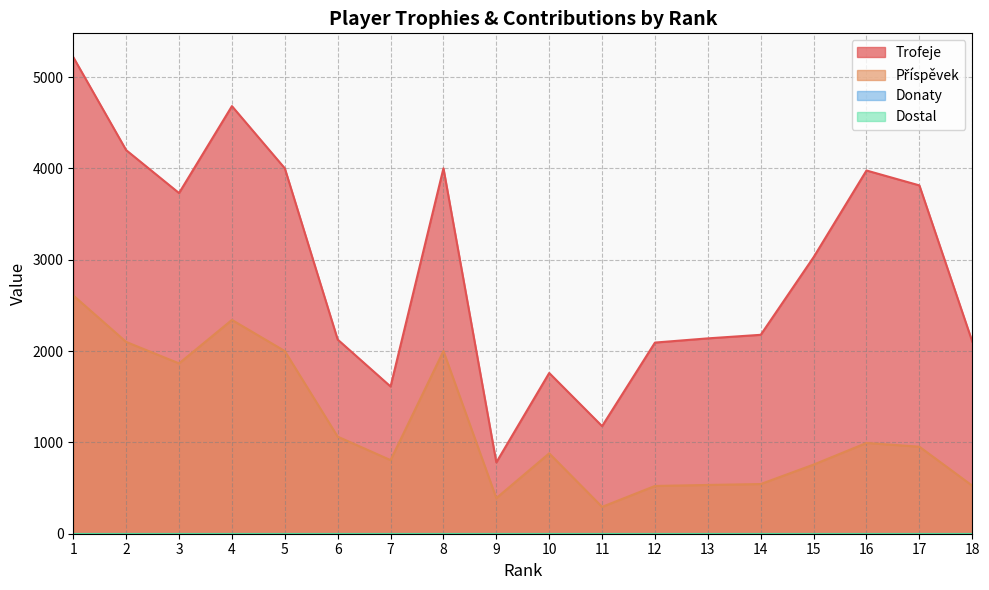

True or false: Trofeje and Příspěvek intersect in this chart.

False